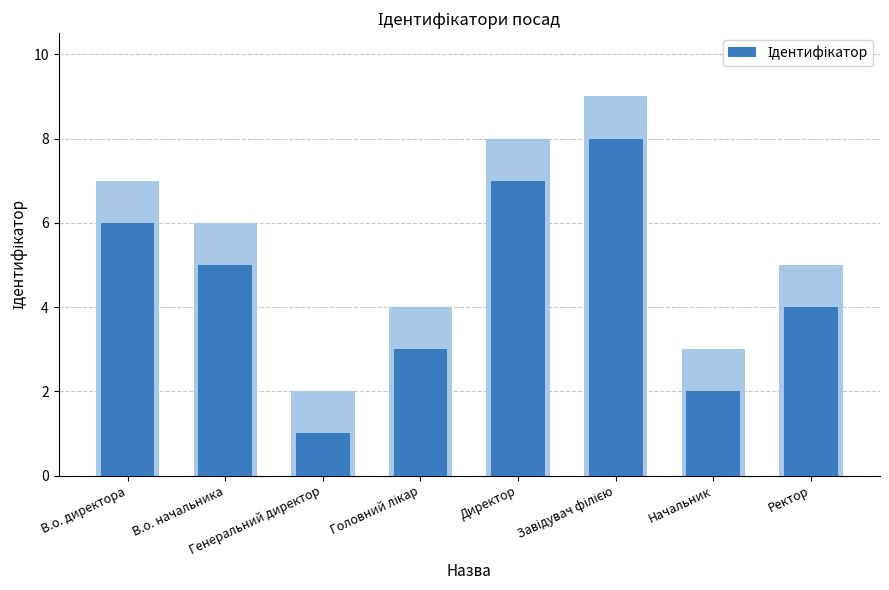

What is the ratio of the value at Головний лікар to the value at В.о. директора?

0.5